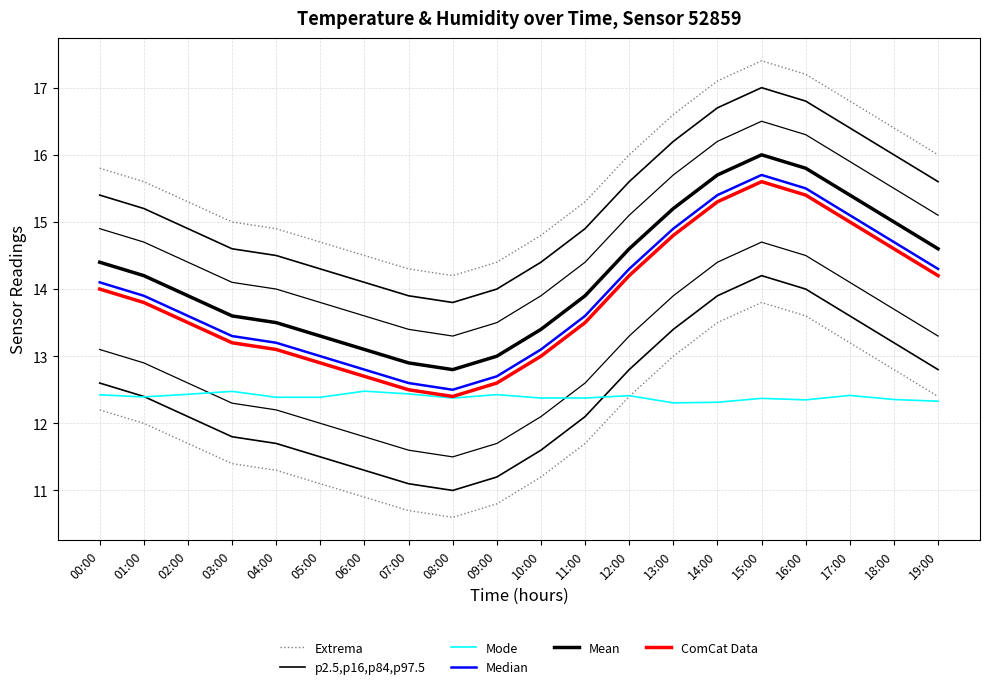

Where is the first local minimum for Extrema?

08:00